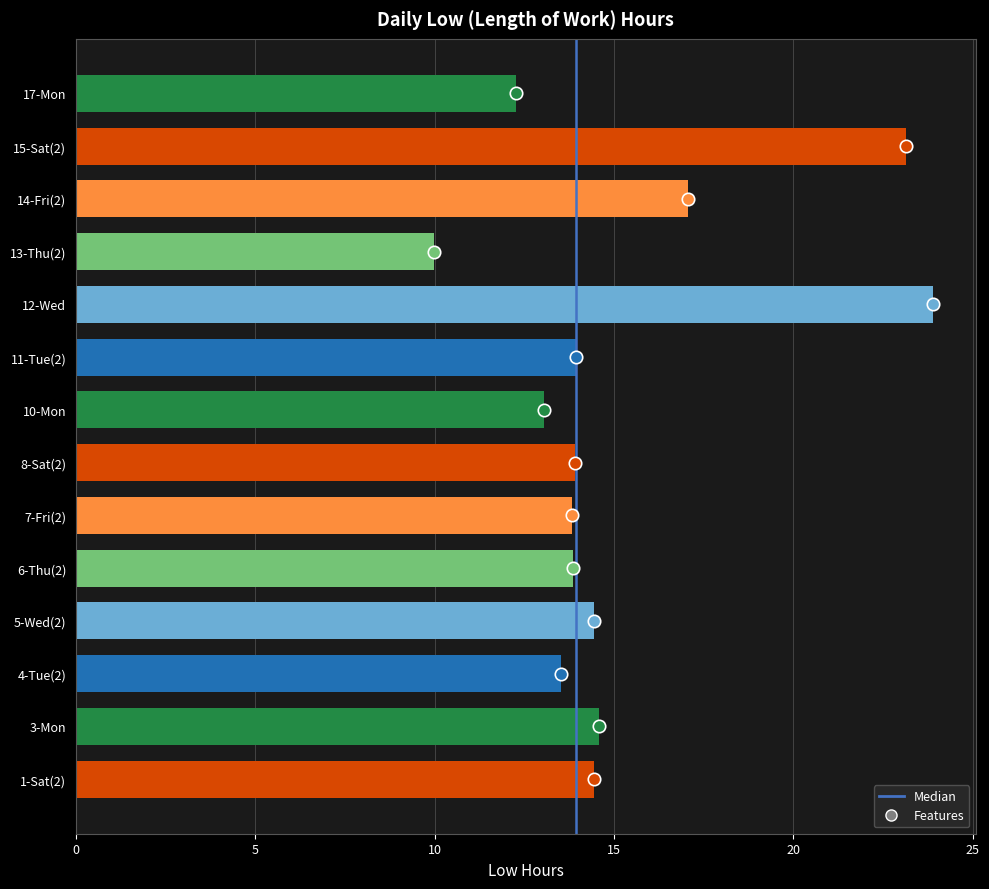

Which has a higher value, 1-Sat(2) or 6-Thu(2)?

1-Sat(2)